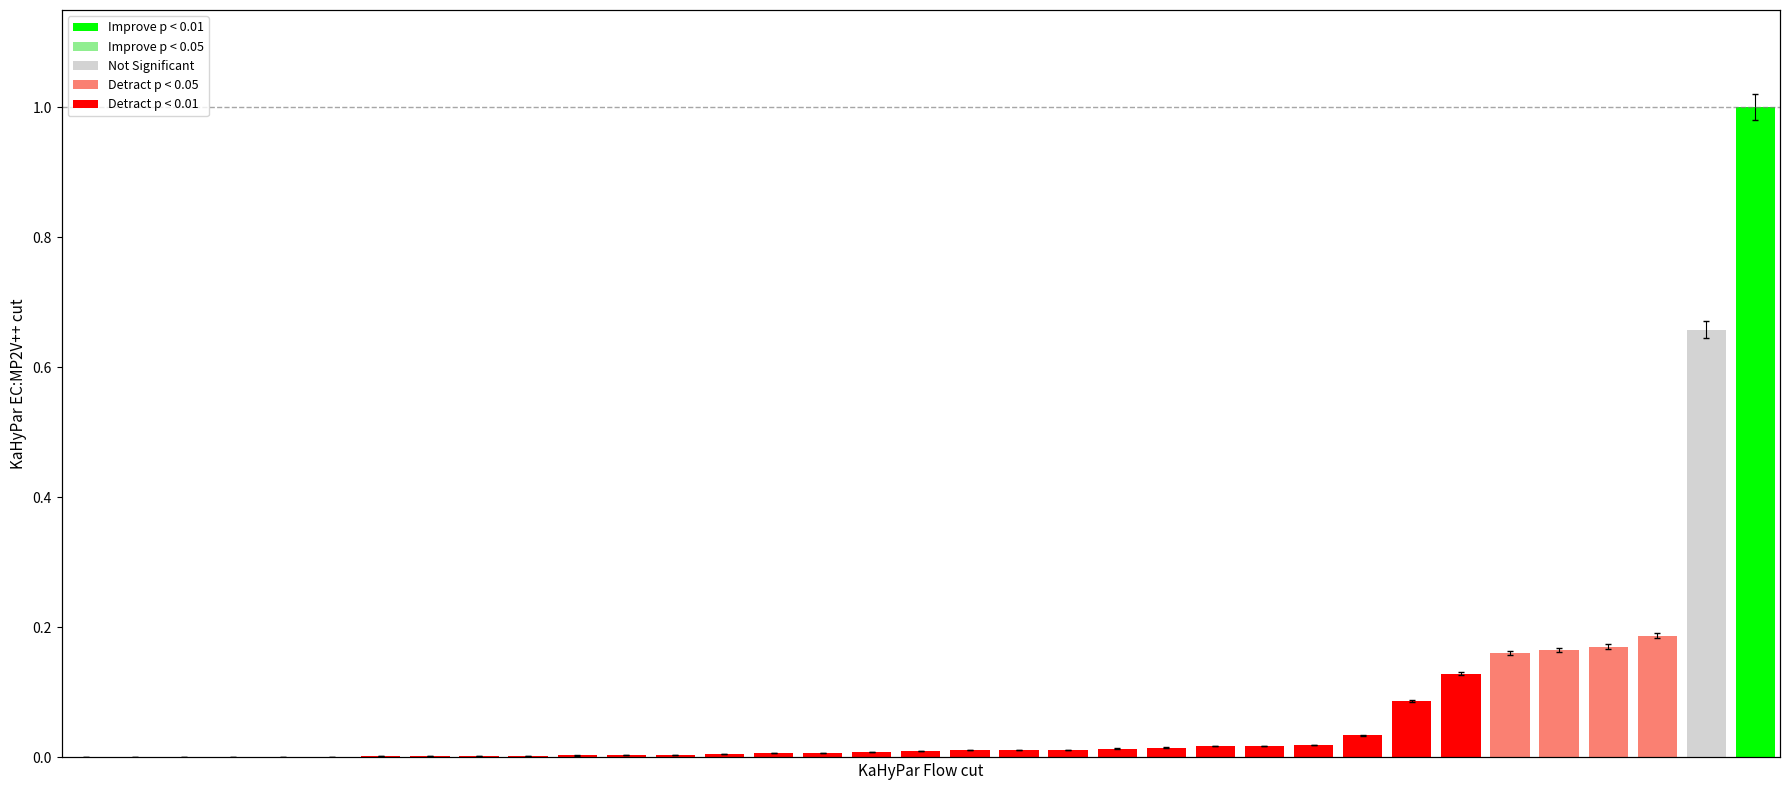

What is the greatest value displayed?

1.0